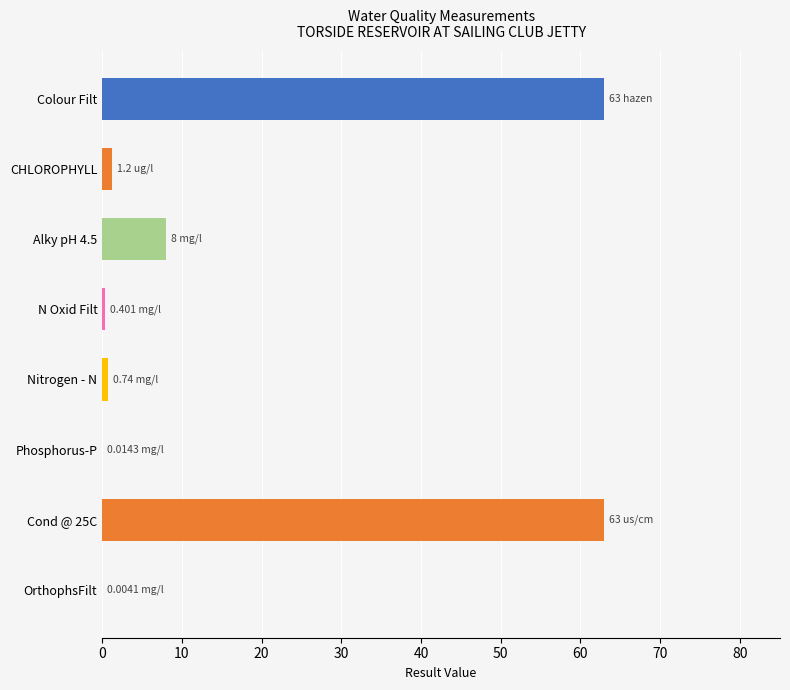

What is the sum of all values?

136.4